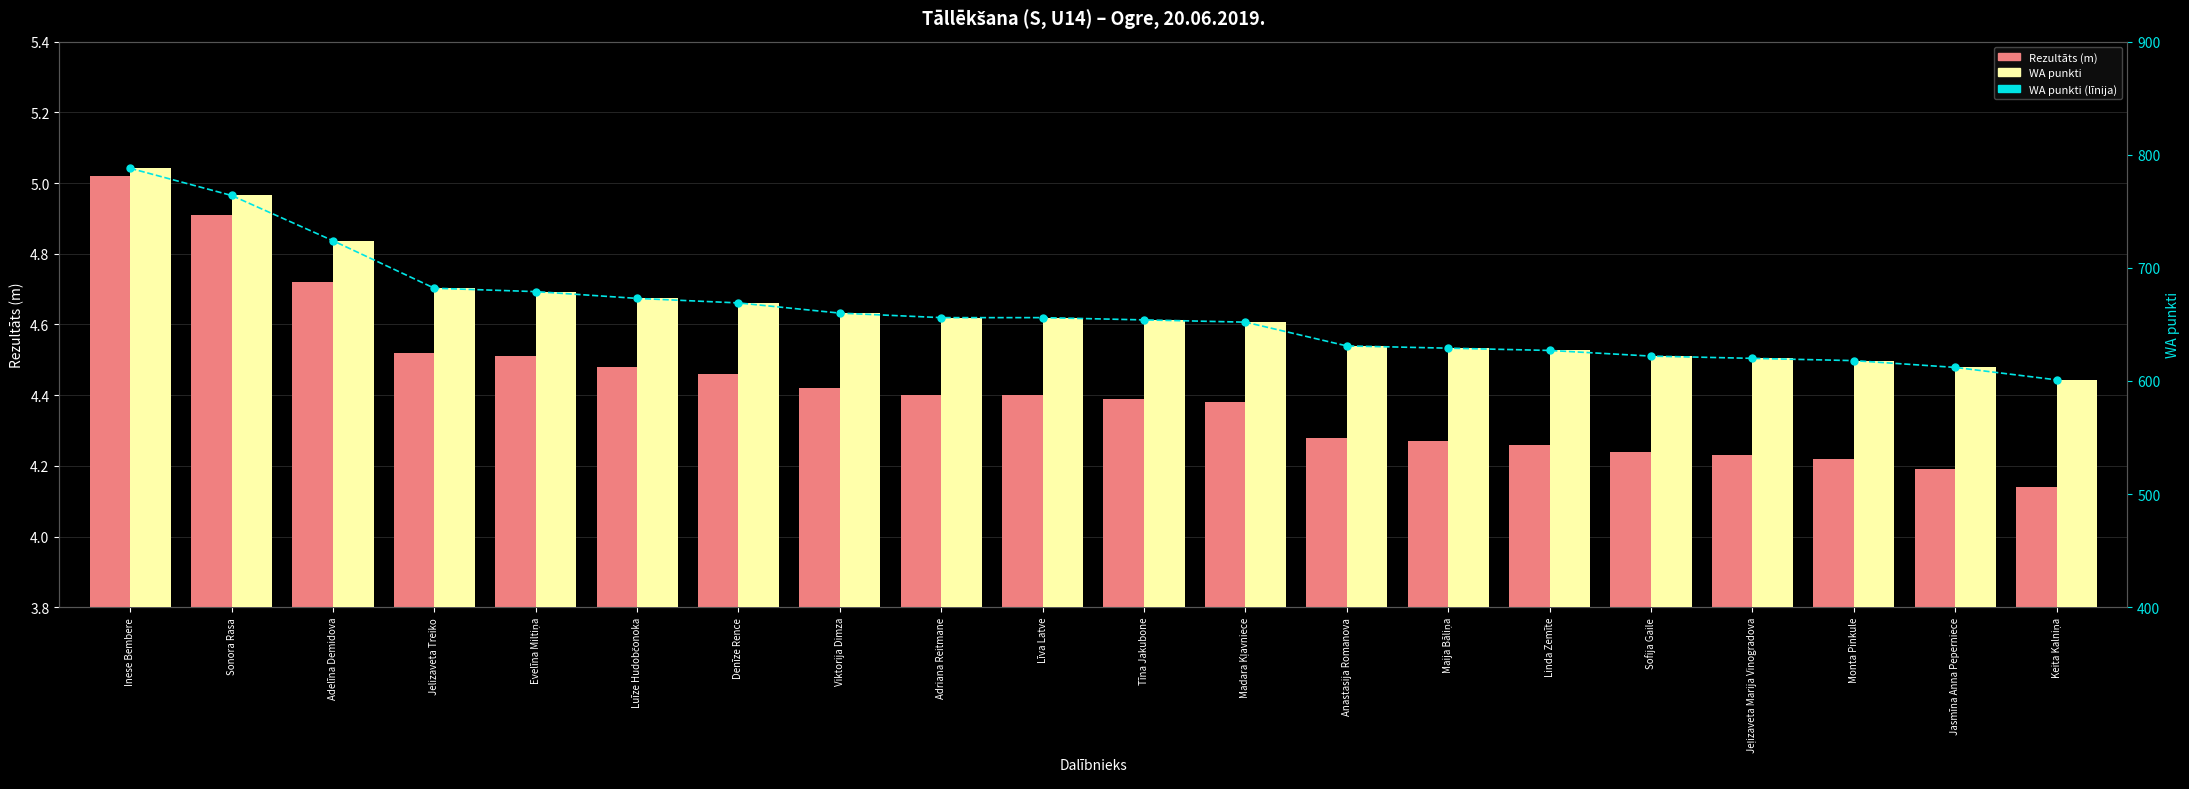

Reading left to right, extract all data points from this chart.

Rezultāts (m): Inese Bembere=5.0	Sonora Rasa=4.9	Adelīna Demidova=4.7	Jelizaveta Treiko=4.5	Evelīna Miltiņa=4.5	Luīze Hudobčonoka=4.5	Denīze Rence=4.5	Viktorija Dimza=4.4	Adriana Reitmane=4.4	Līva Latve=4.4	Tīna Jakubone=4.4	Madara Kļavniece=4.4	Anastasija Romanova=4.3	Maija Bāliņa=4.3	Linda Zemīte=4.3	Sofija Gaile=4.2	Jeļizaveta Marija Vinogradova=4.2	Monta Pinkule=4.2	Jasmīna Anna Peperniece=4.2	Keita Kalniņa=4.1
WA punkti (līnija): Inese Bembere=788.0	Sonora Rasa=764.0	Adelīna Demidova=724.0	Jelizaveta Treiko=682.0	Evelīna Miltiņa=679.0	Luīze Hudobčonoka=673.0	Denīze Rence=669.0	Viktorija Dimza=660.0	Adriana Reitmane=656.0	Līva Latve=656.0	Tīna Jakubone=654.0	Madara Kļavniece=652.0	Anastasija Romanova=631.0	Maija Bāliņa=629.0	Linda Zemīte=627.0	Sofija Gaile=622.0	Jeļizaveta Marija Vinogradova=620.0	Monta Pinkule=618.0	Jasmīna Anna Peperniece=612.0	Keita Kalniņa=601.0
WA punkti: Inese Bembere=788.0	Sonora Rasa=764.0	Adelīna Demidova=724.0	Jelizaveta Treiko=682.0	Evelīna Miltiņa=679.0	Luīze Hudobčonoka=673.0	Denīze Rence=669.0	Viktorija Dimza=660.0	Adriana Reitmane=656.0	Līva Latve=656.0	Tīna Jakubone=654.0	Madara Kļavniece=652.0	Anastasija Romanova=631.0	Maija Bāliņa=629.0	Linda Zemīte=627.0	Sofija Gaile=622.0	Jeļizaveta Marija Vinogradova=620.0	Monta Pinkule=618.0	Jasmīna Anna Peperniece=612.0	Keita Kalniņa=601.0